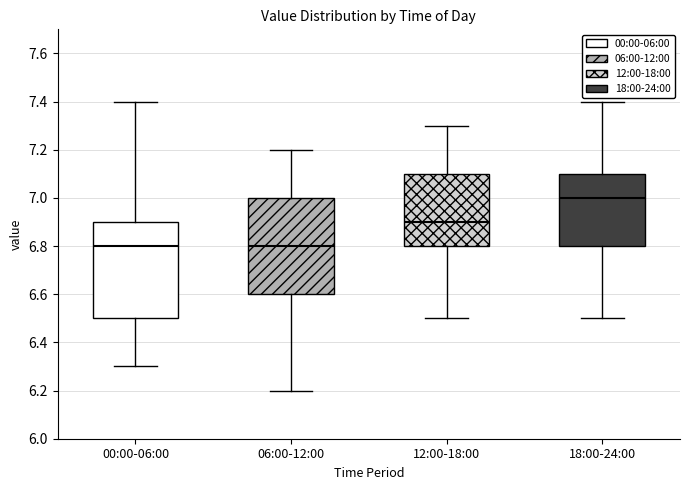

Reading left to right, transcribe this box plot: for each box, give where its median line is, the range the box spans, and where its two whiskers end, as read against the y-axis. The values are not printed on the chart, so give them approximately, as read against the axis.

00:00-06:00: median 6.8, box 6.5 to 6.9, whiskers 6.3 to 7.4
06:00-12:00: median 6.8, box 6.6 to 7.0, whiskers 6.2 to 7.2
12:00-18:00: median 6.9, box 6.8 to 7.1, whiskers 6.5 to 7.3
18:00-24:00: median 7.0, box 6.8 to 7.1, whiskers 6.5 to 7.4